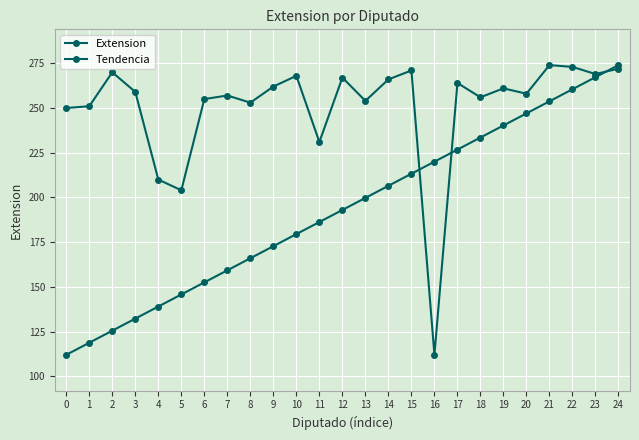

Count the number of categories in the chart.

25